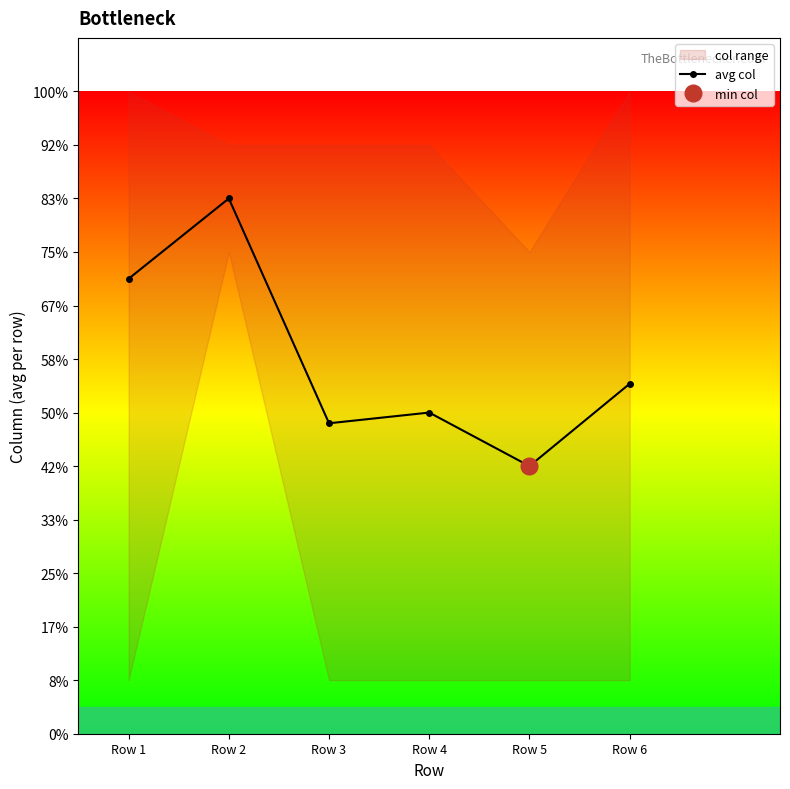

What is the approximate value at Row 3?

5.8